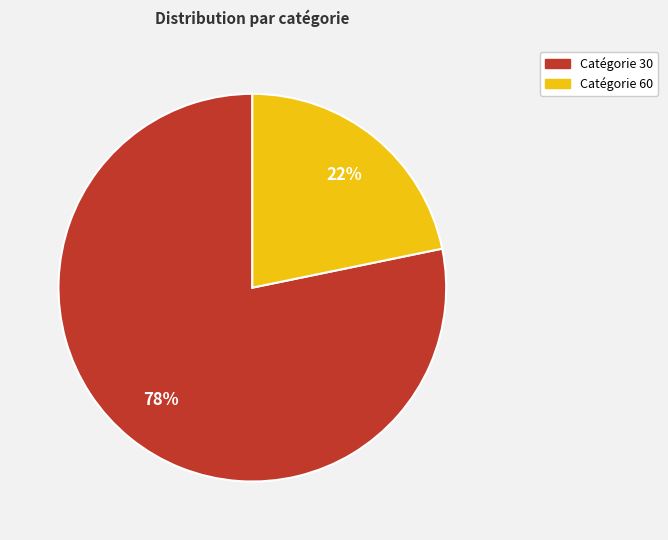

Is there any slice that represents more than half of the pie?

Yes